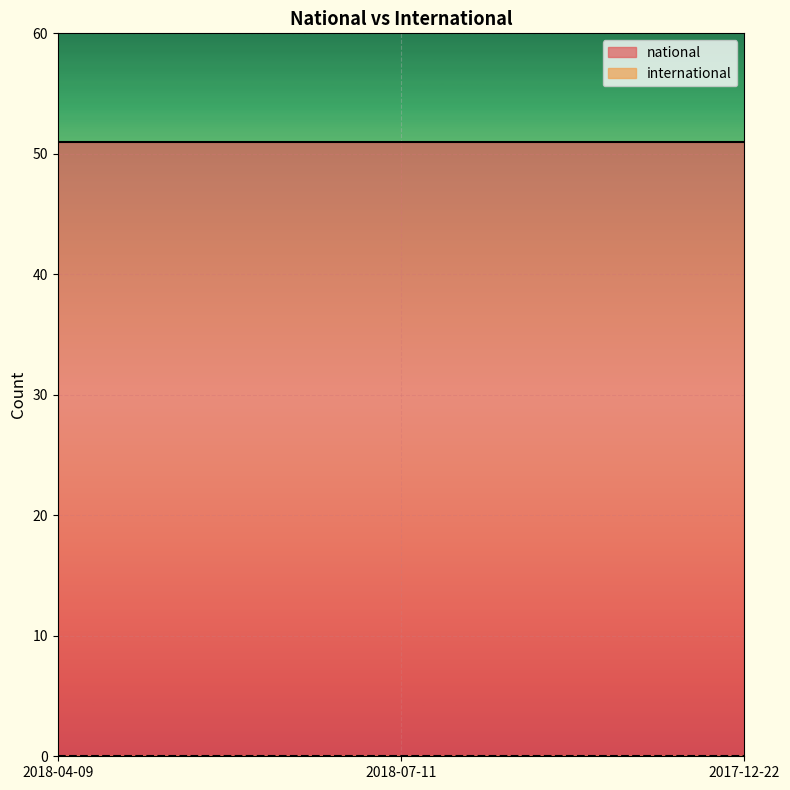

At which label is national closest to 51?

2018-04-09